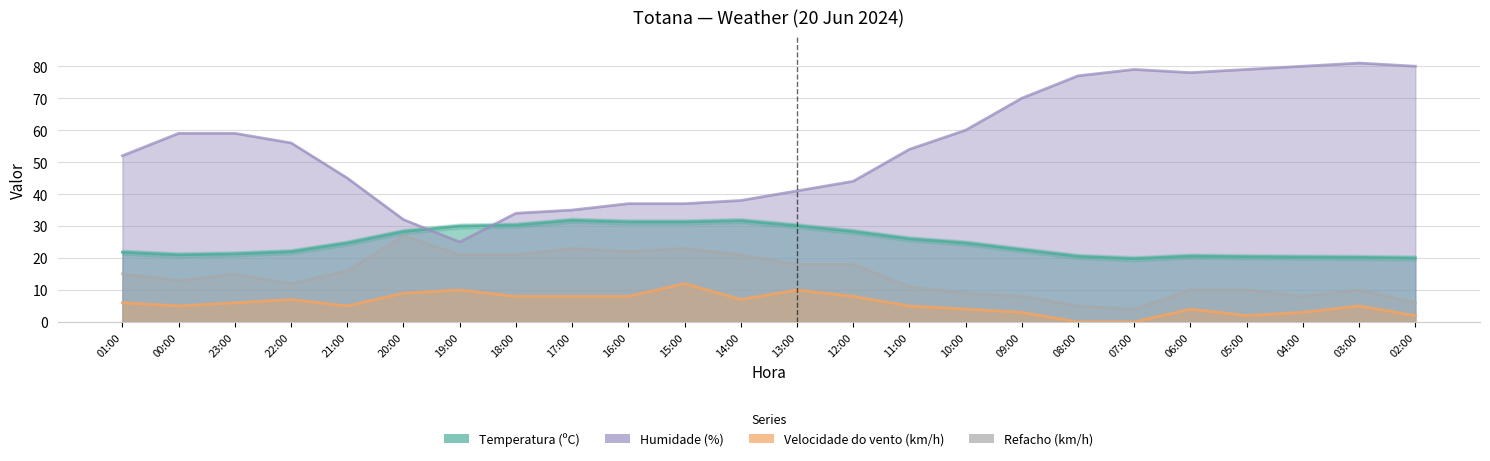

What is the label of the 24th point from the left?

02:00